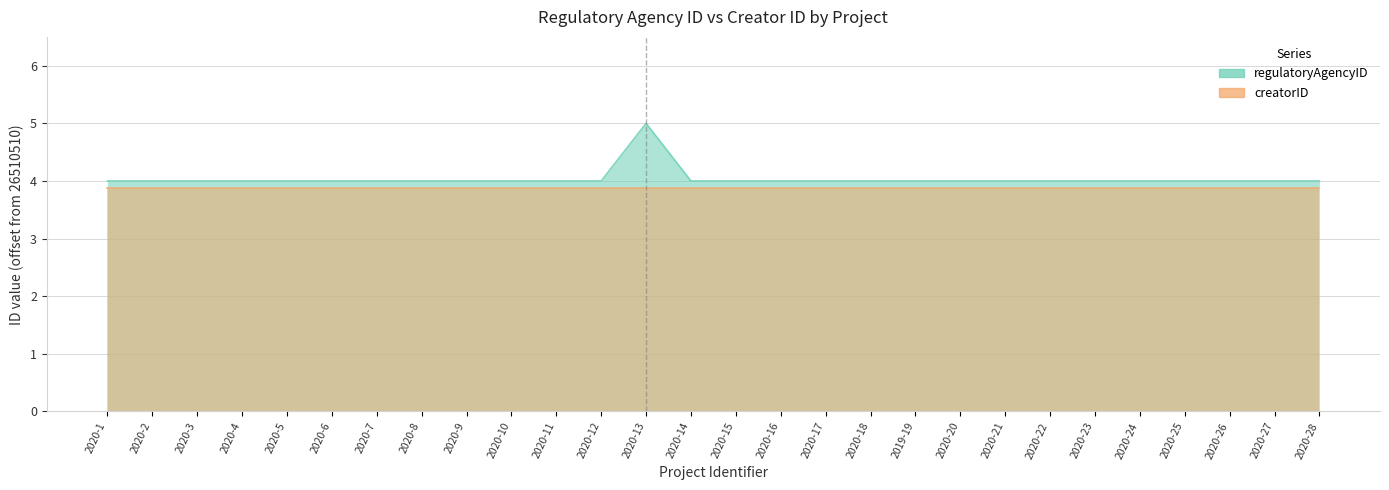

List the labels in order of value, largest first.

2020-13, 2020-1, 2020-2, 2020-3, 2020-4, 2020-5, 2020-6, 2020-7, 2020-8, 2020-9, 2020-10, 2020-11, 2020-12, 2020-14, 2020-15, 2020-16, 2020-17, 2020-18, 2019-19, 2020-20, 2020-21, 2020-22, 2020-23, 2020-24, 2020-25, 2020-26, 2020-27, 2020-28